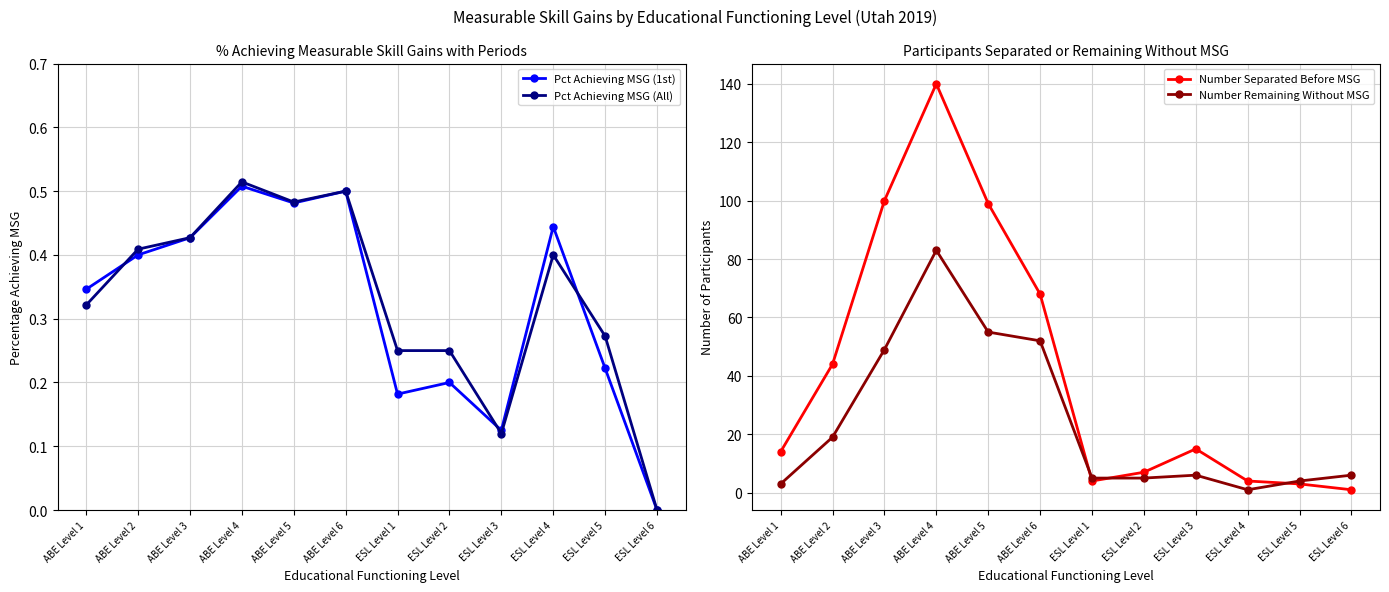

What is the approximate value of Pct Achieving MSG (All) at ESL Level 3?

0.1